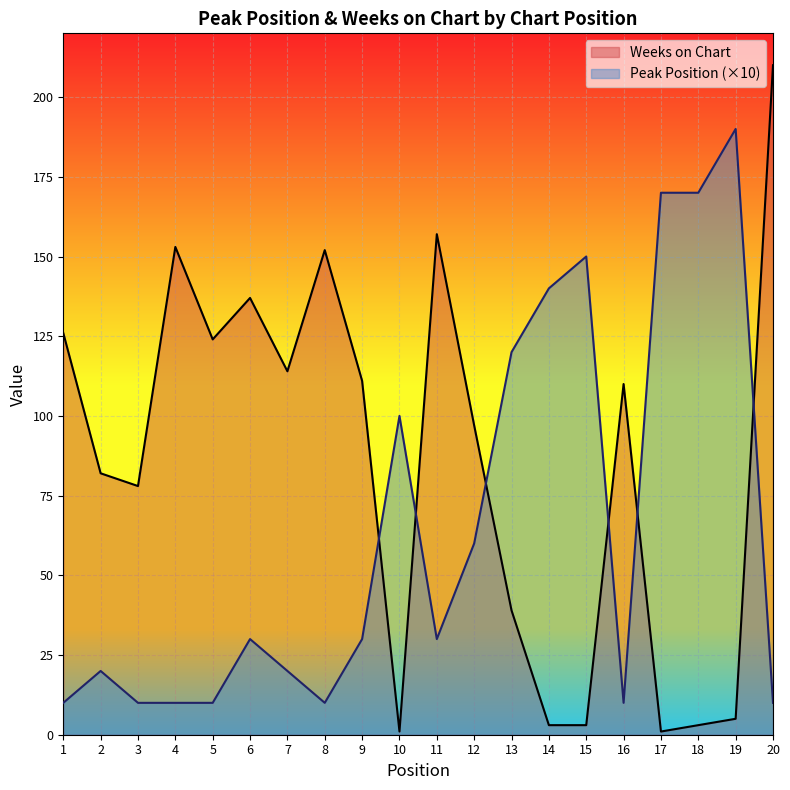

True or false: Weeks on Chart and Peak Position cross at least once.

True